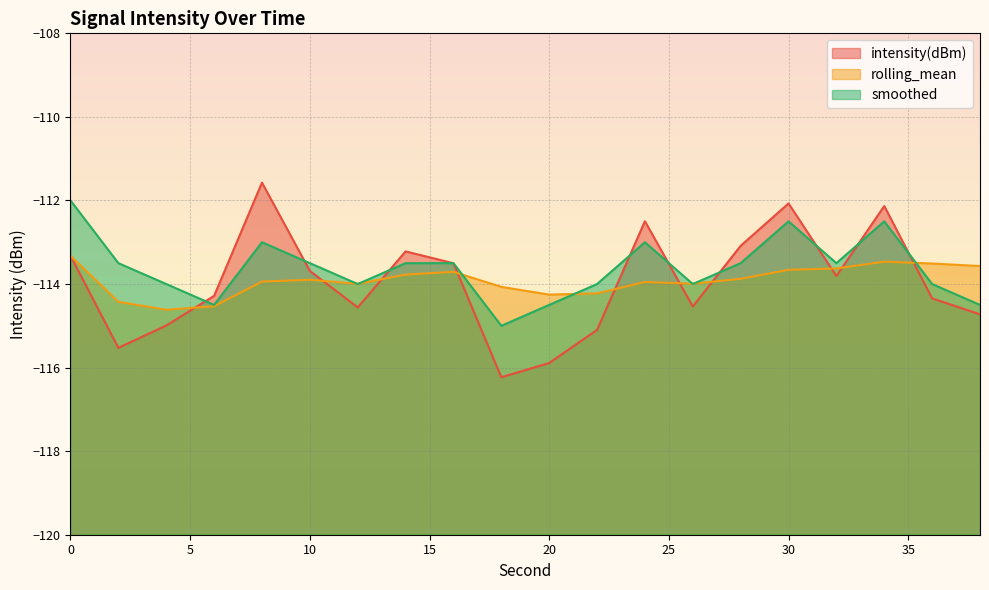

At which category is the sum across all series the highest?

34